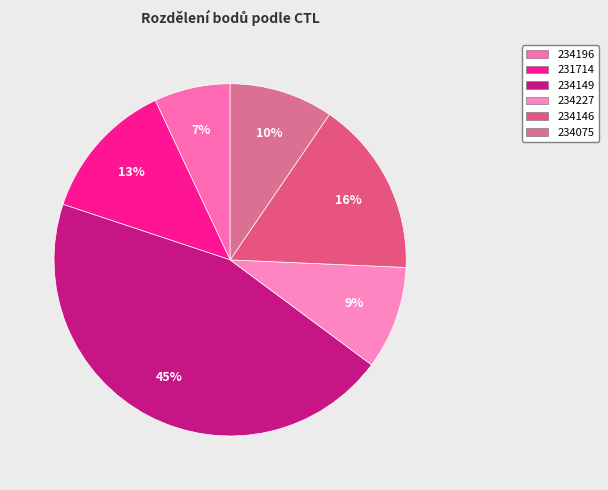

Does 234149 represent more than half of the total?

No